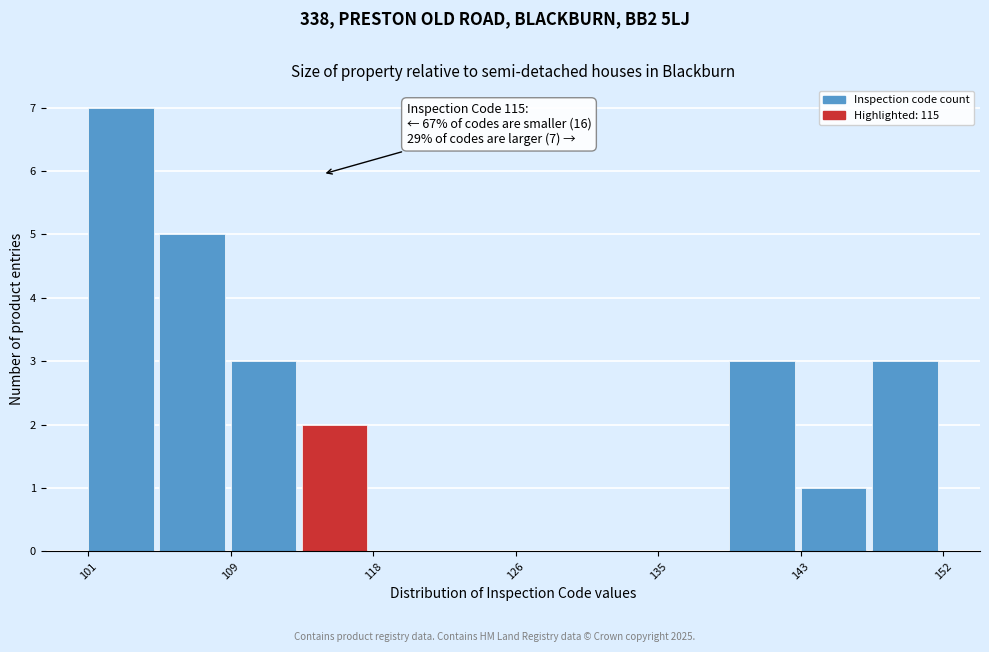

Over which range of the x-axis is the bar tallest?

101 to 105